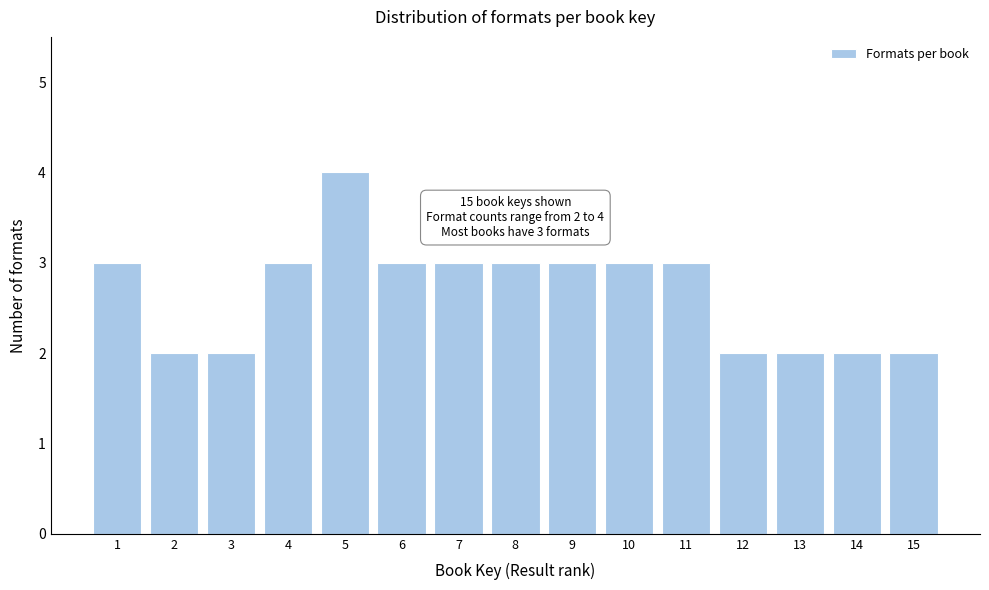

Reading left to right, transcribe all the data shown in this chart.

1=3	2=2	3=2	4=3	5=4	6=3	7=3	8=3	9=3	10=3	11=3	12=2	13=2	14=2	15=2